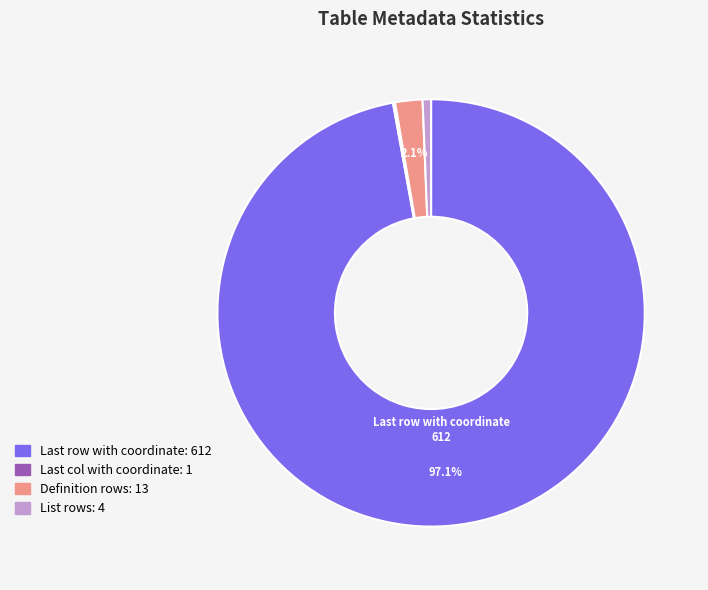

Is there any slice that represents more than half of the pie?

Yes